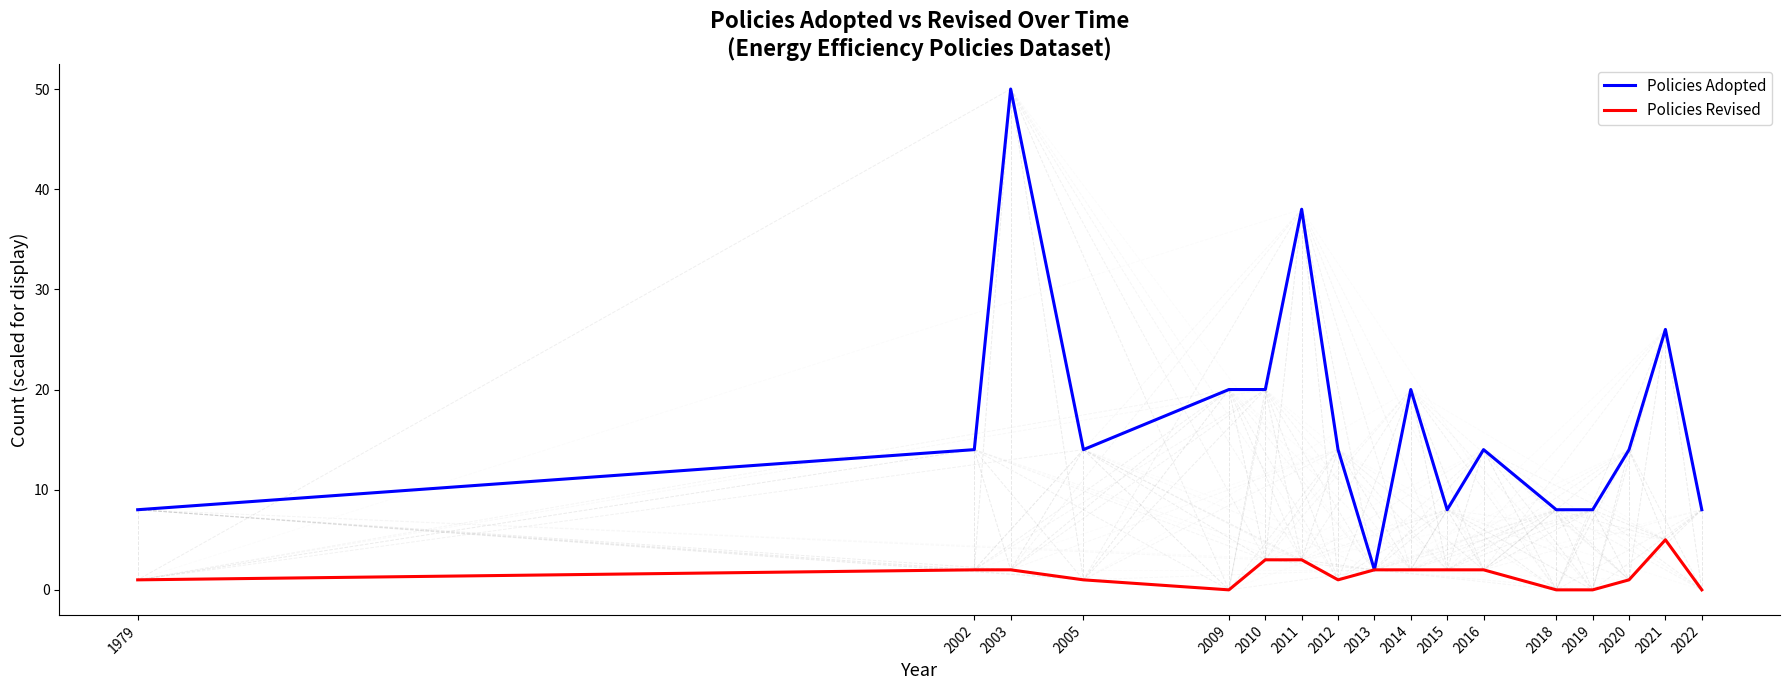

Is it true that Policies Adopted equals 8 at 2022?

True